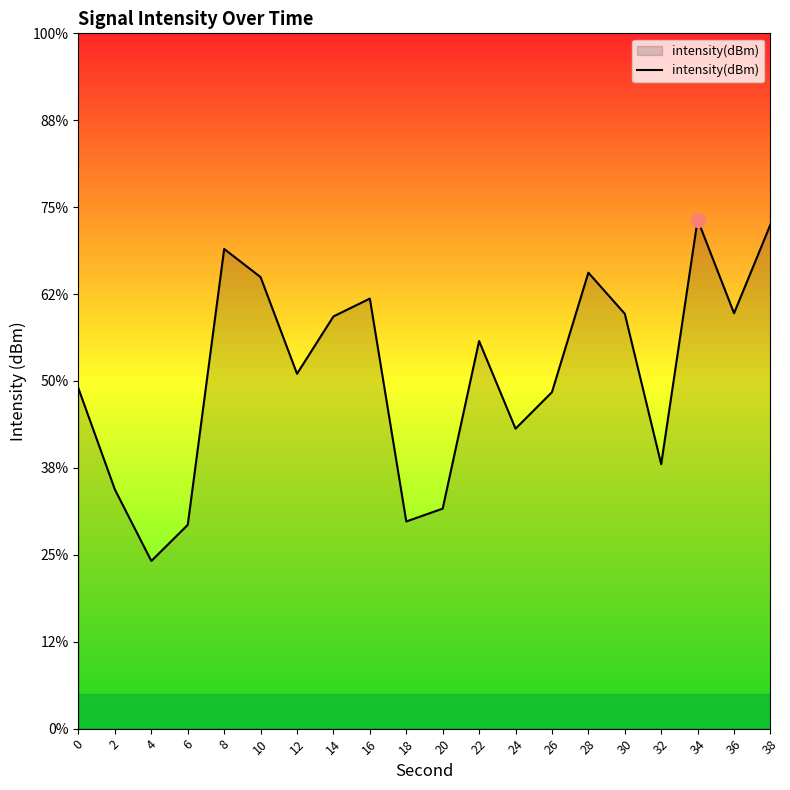

How many points are higher than both their immediate neighbors (excluding endpoints)?

5